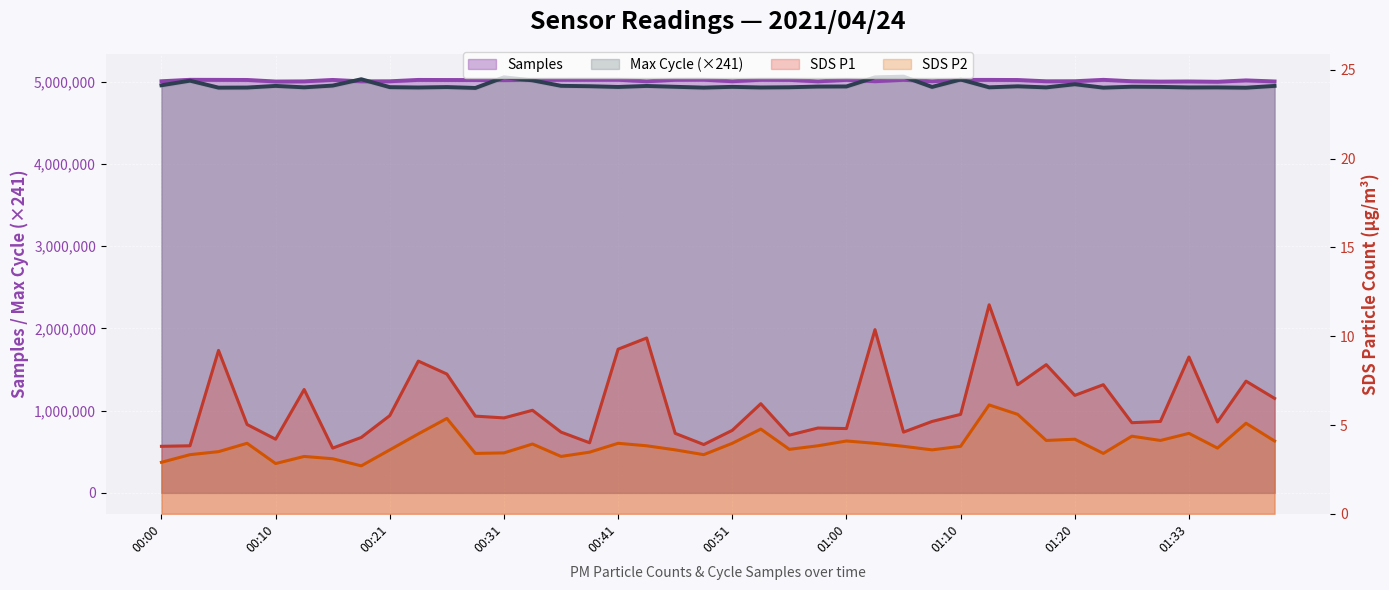

Where is the first local minimum for Samples?

00:10